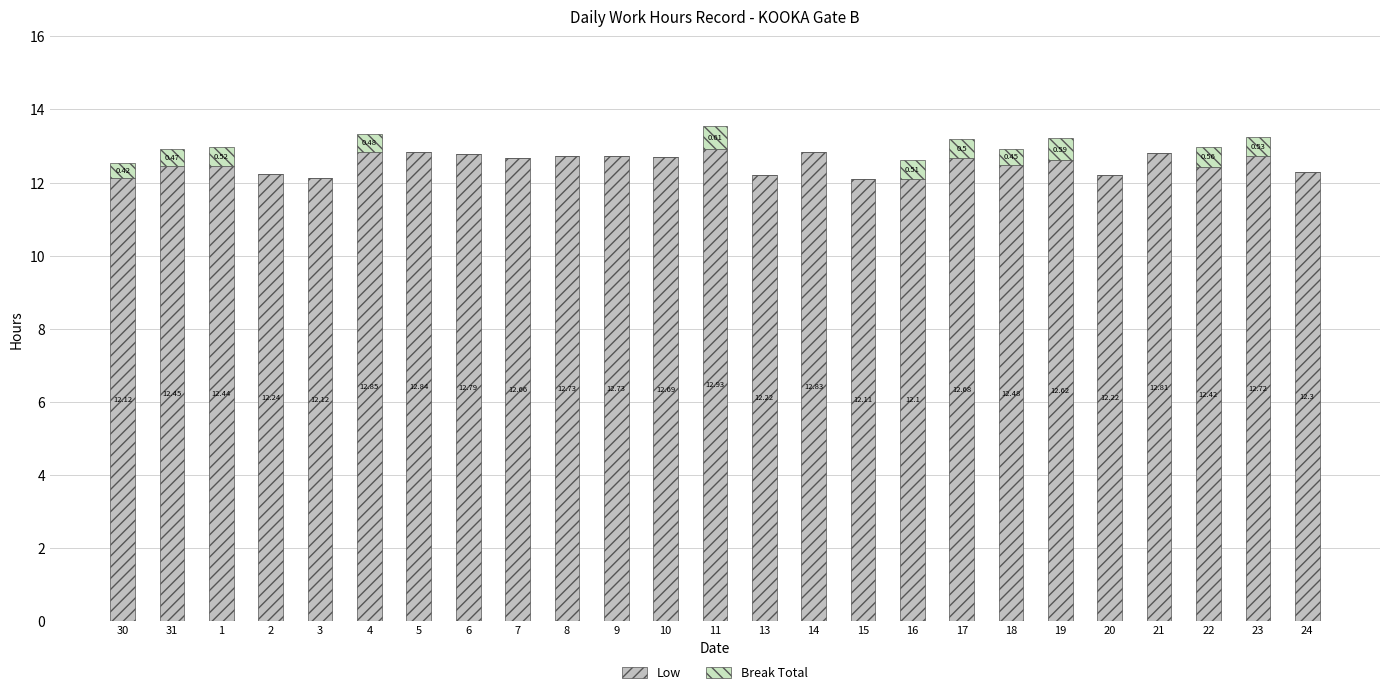

What is the total value across all series at 22?

13.0